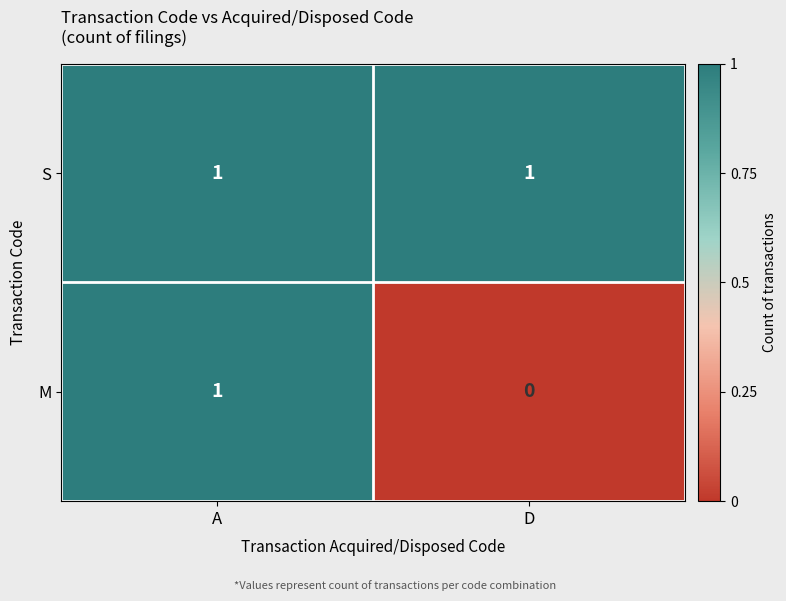

The value of S at A is 1. True or false?

True